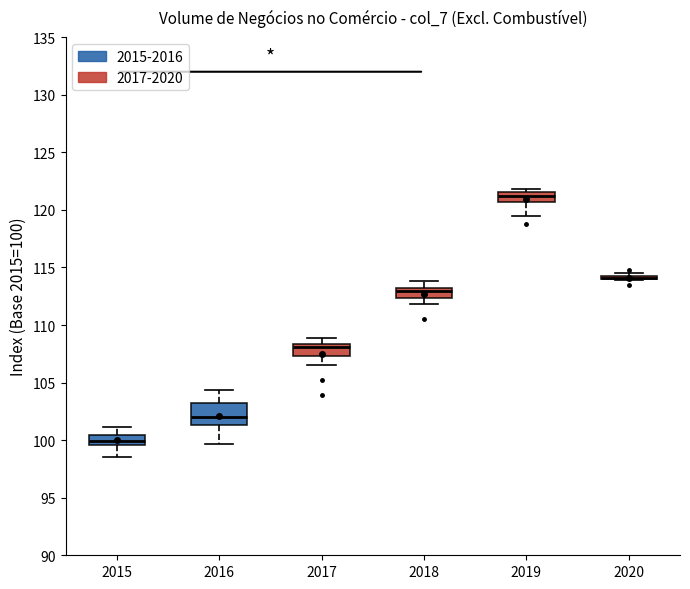

Reading left to right, read every box against the y-axis: the position of its median line, the range the box covers, and the ends of its whiskers. The values are not printed on the chart, so give them approximately, as read against the axis.

2015: median 100.0, box 99.5 to 100.5, whiskers 98.5 to 101.0
2016: median 102.0, box 101.5 to 103.0, whiskers 99.5 to 104.5
2017: median 108.0, box 107.5 to 108.5, whiskers 106.5 to 109.0
2018: median 113.0 (just below the box's upper edge), box 112.5 to 113.0, whiskers 112.0 to 114.0
2019: median 121.5 (inside the box), box 120.5 to 121.5, whiskers 119.5 to 122.0
2020: box collapsed to a line at 114.0, whiskers 114.0 to 114.5